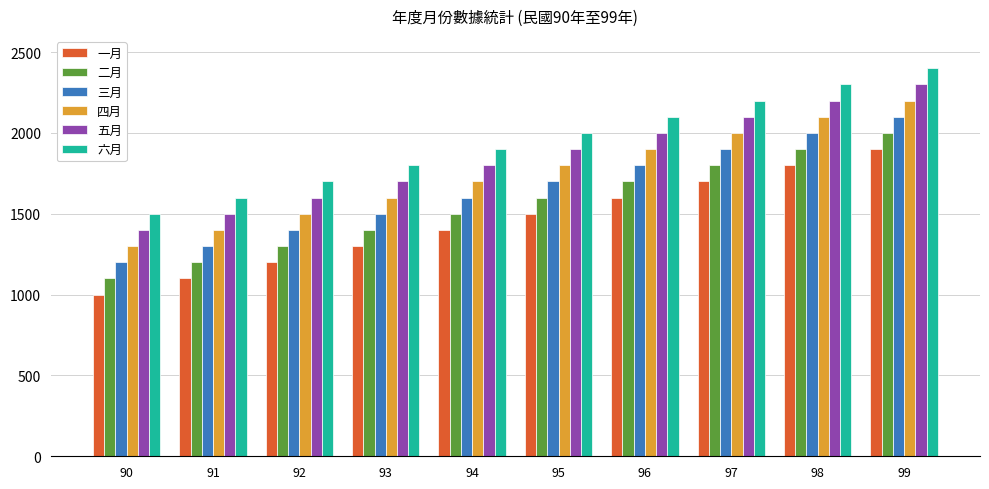

How many bars are there in each group?

6